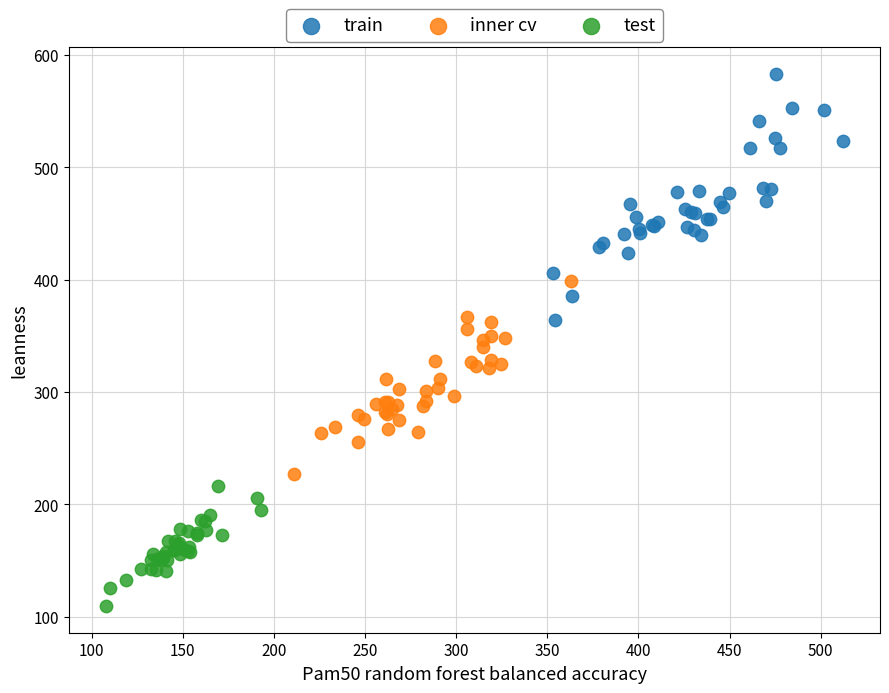

What are all the series names shown in the legend?

train, inner cv, test